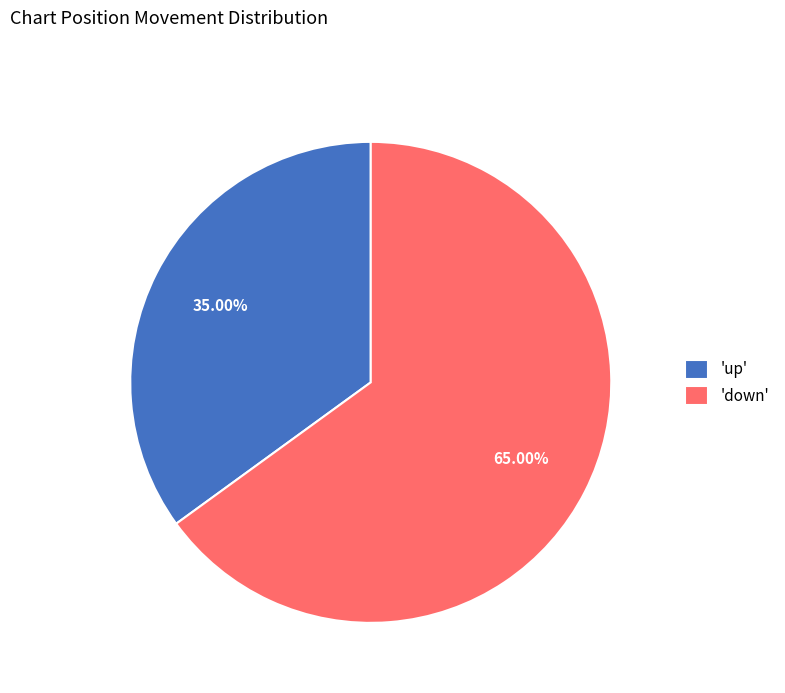

What is the largest slice in the pie chart?

'down'